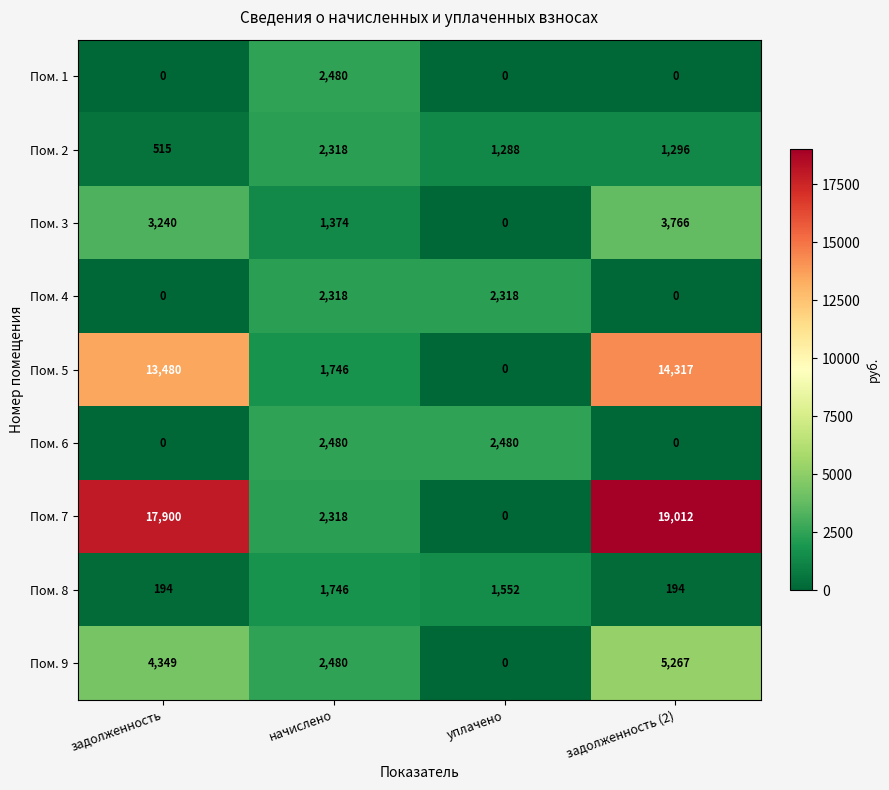

What is the maximum value shown in the chart?

19012